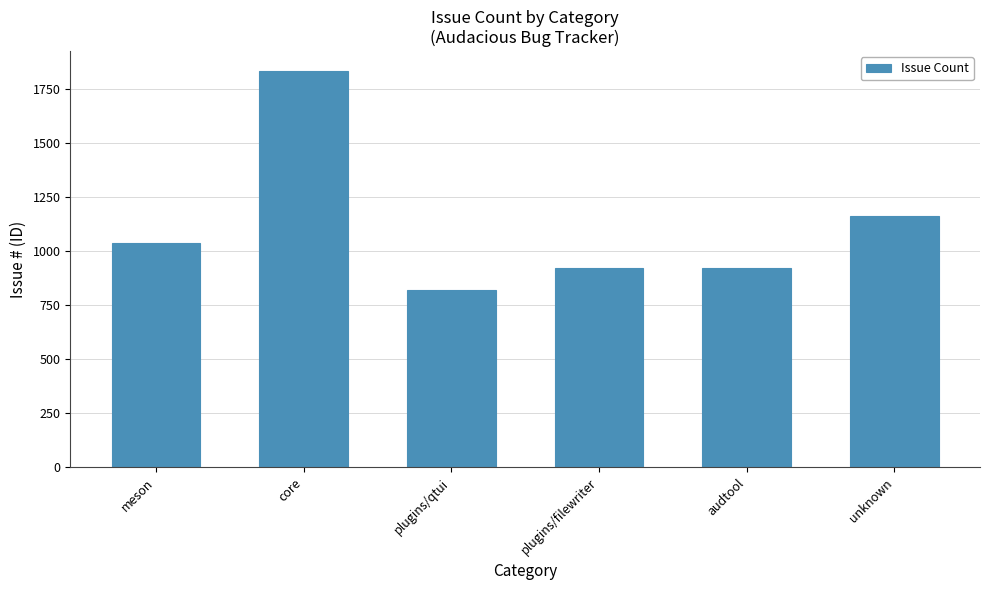

How many bars are there in total?

6